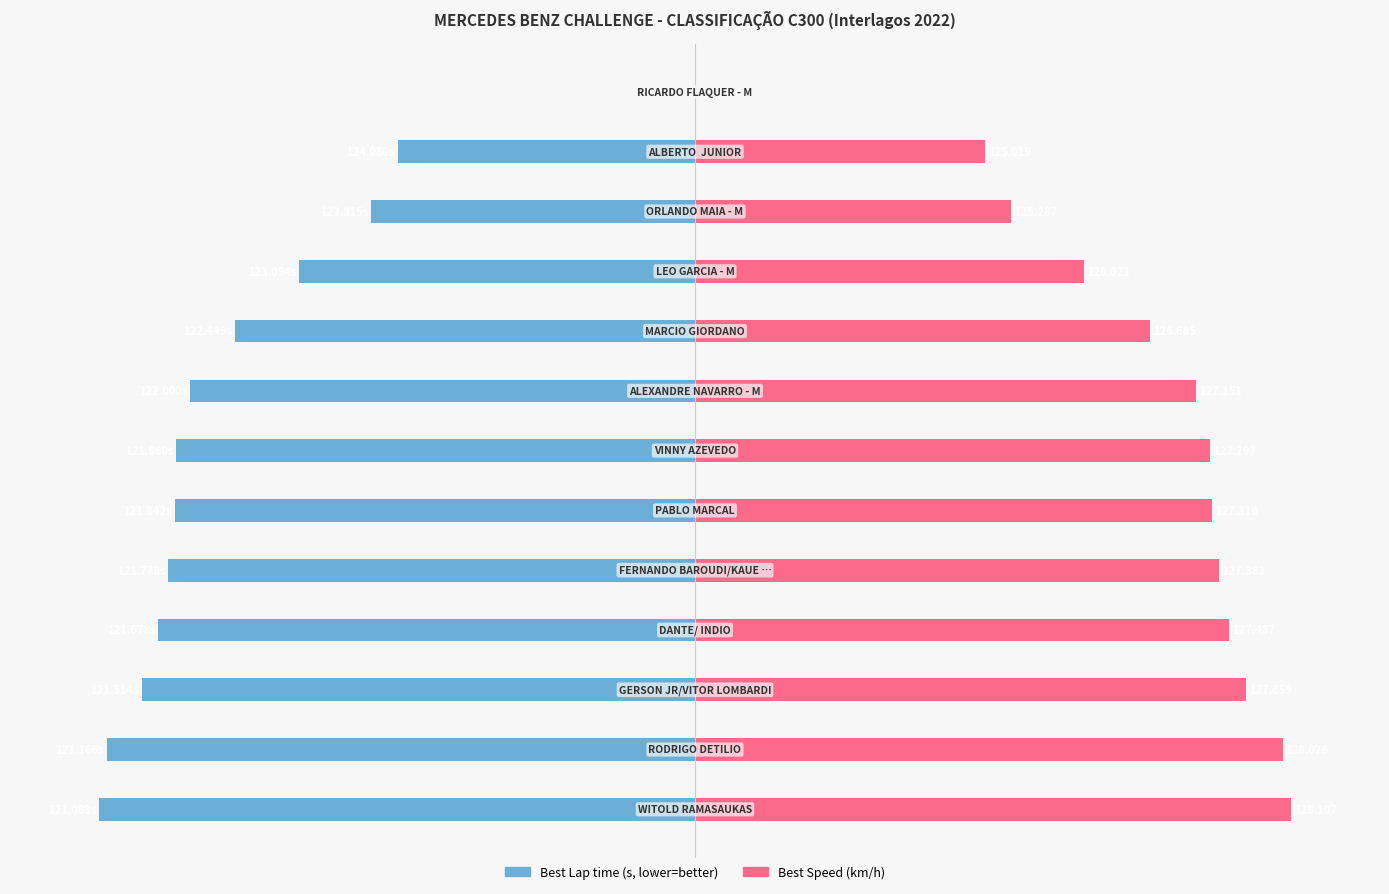

Which series has the largest total across all categories?

Best Speed